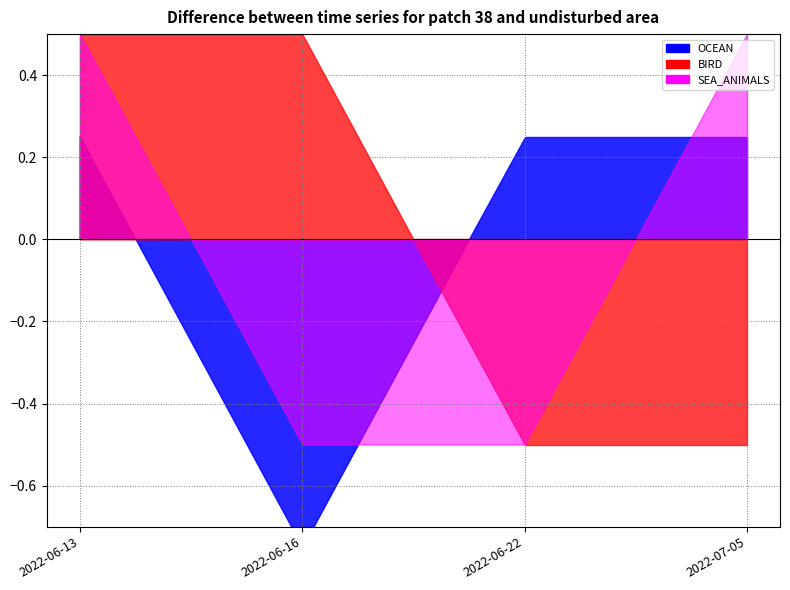

True or false: SEA_ANIMALS and RECREATION intersect in this chart.

False